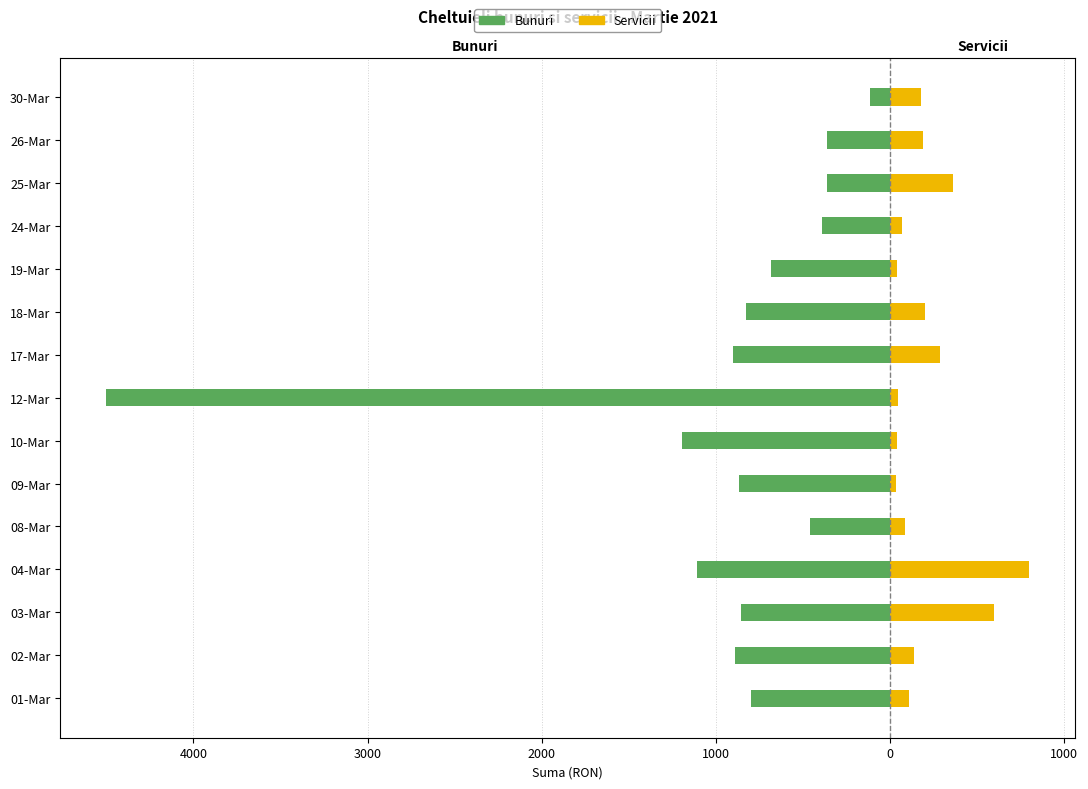

True or false: Servicii has a value of 137.4 at 17-Mar.

False